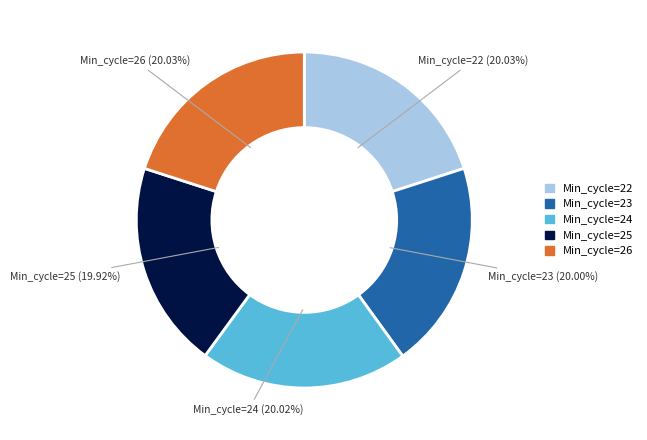

Is there any slice that represents more than half of the pie?

No